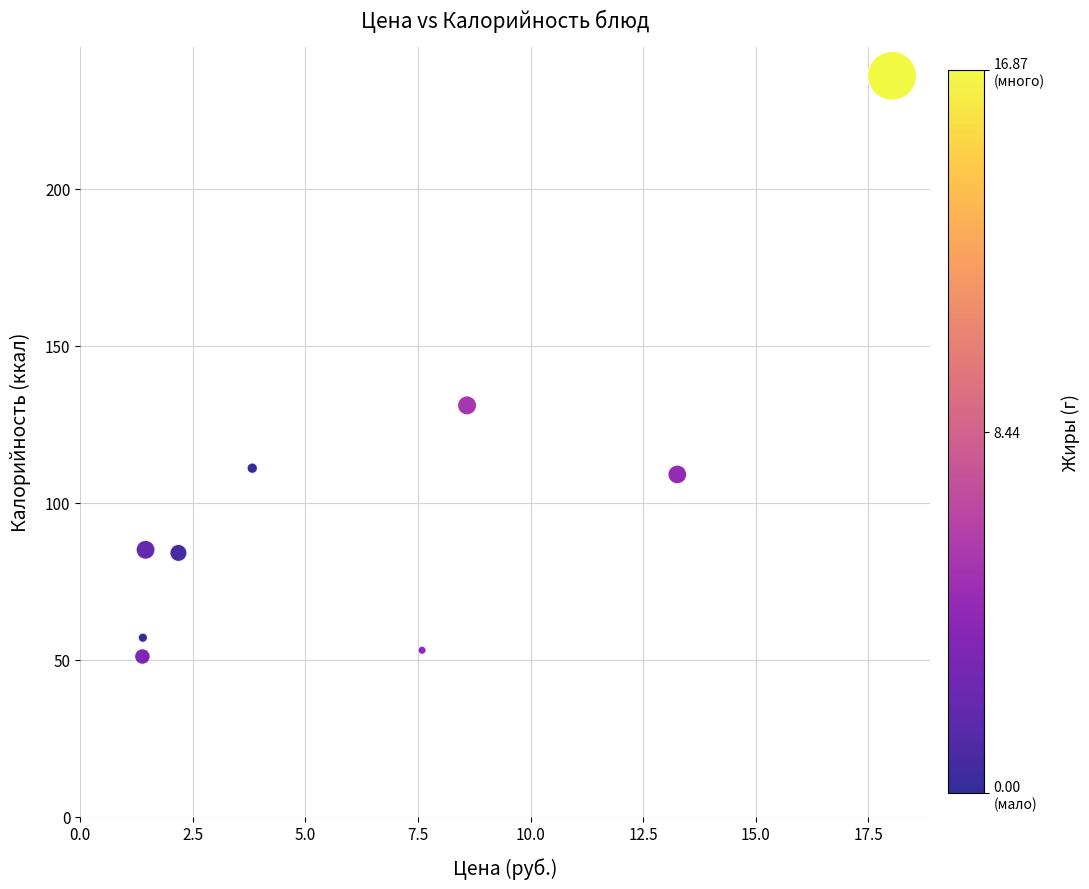

What Y value in the scatter plot is closest to 143?

131